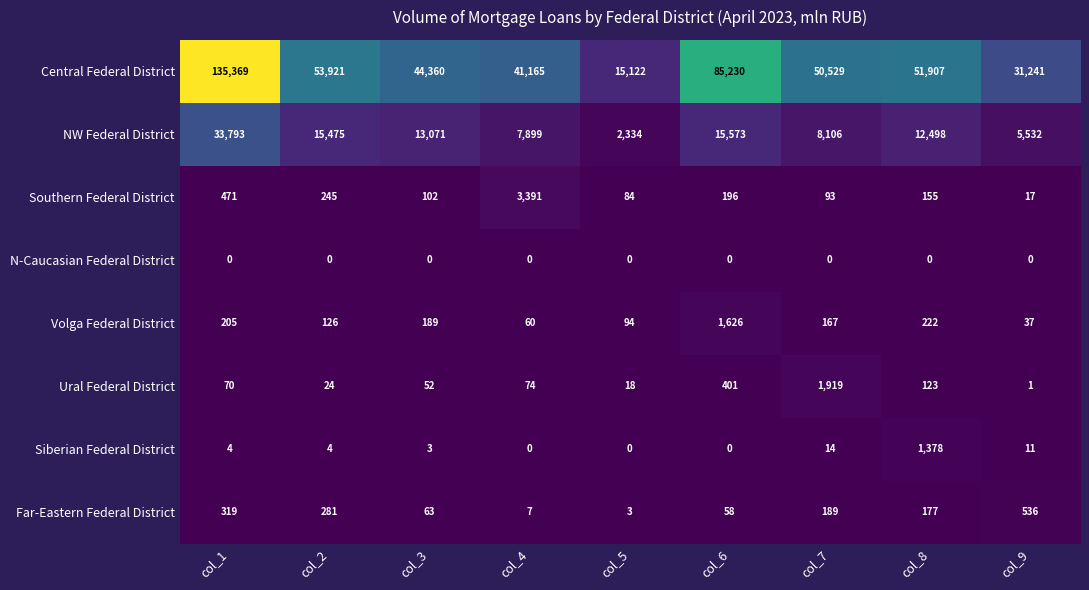

List the series in order of their peak value, lowest first.

N-Caucasian Federal District, Far-Eastern Federal District, Siberian Federal District, Volga Federal District, Ural Federal District, Southern Federal District, NW Federal District, Central Federal District